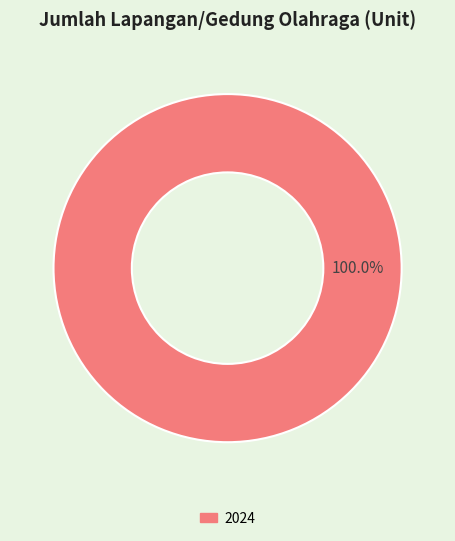

Is there any slice that represents more than half of the pie?

Yes